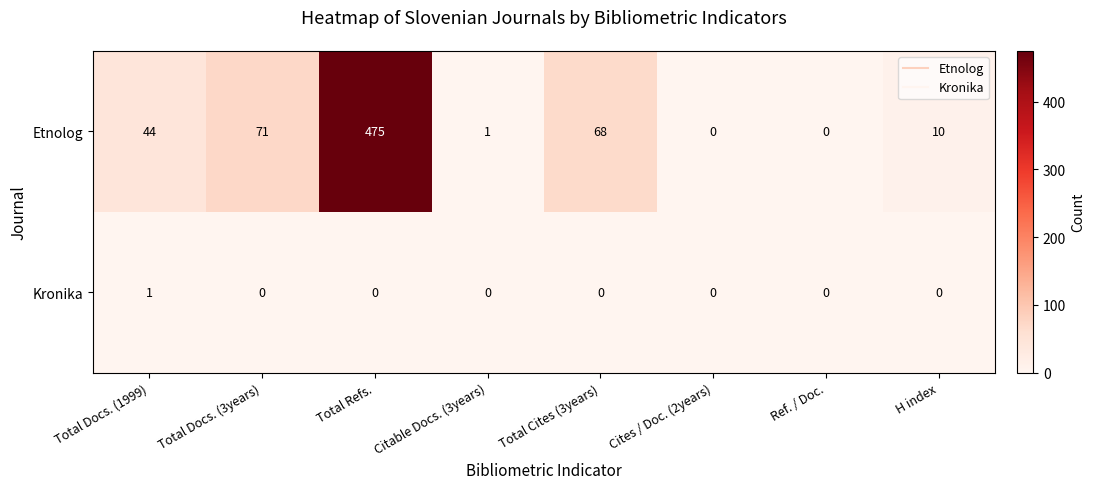

Rank the series by their average value, from highest to lowest.

Etnolog, Kronika